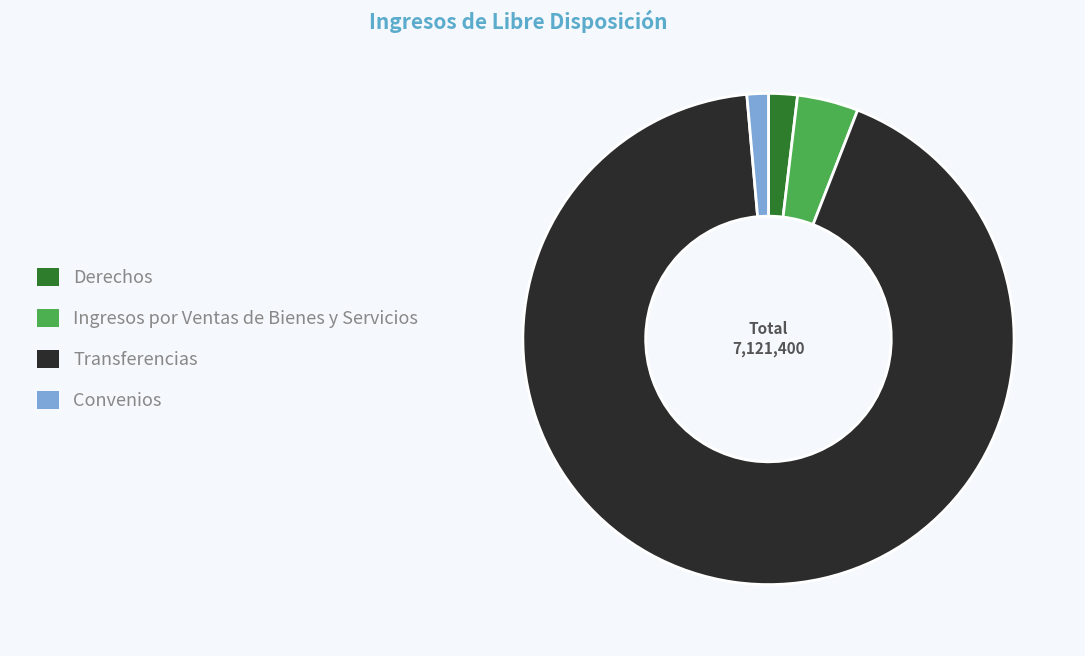

How many segments does this pie chart have?

4